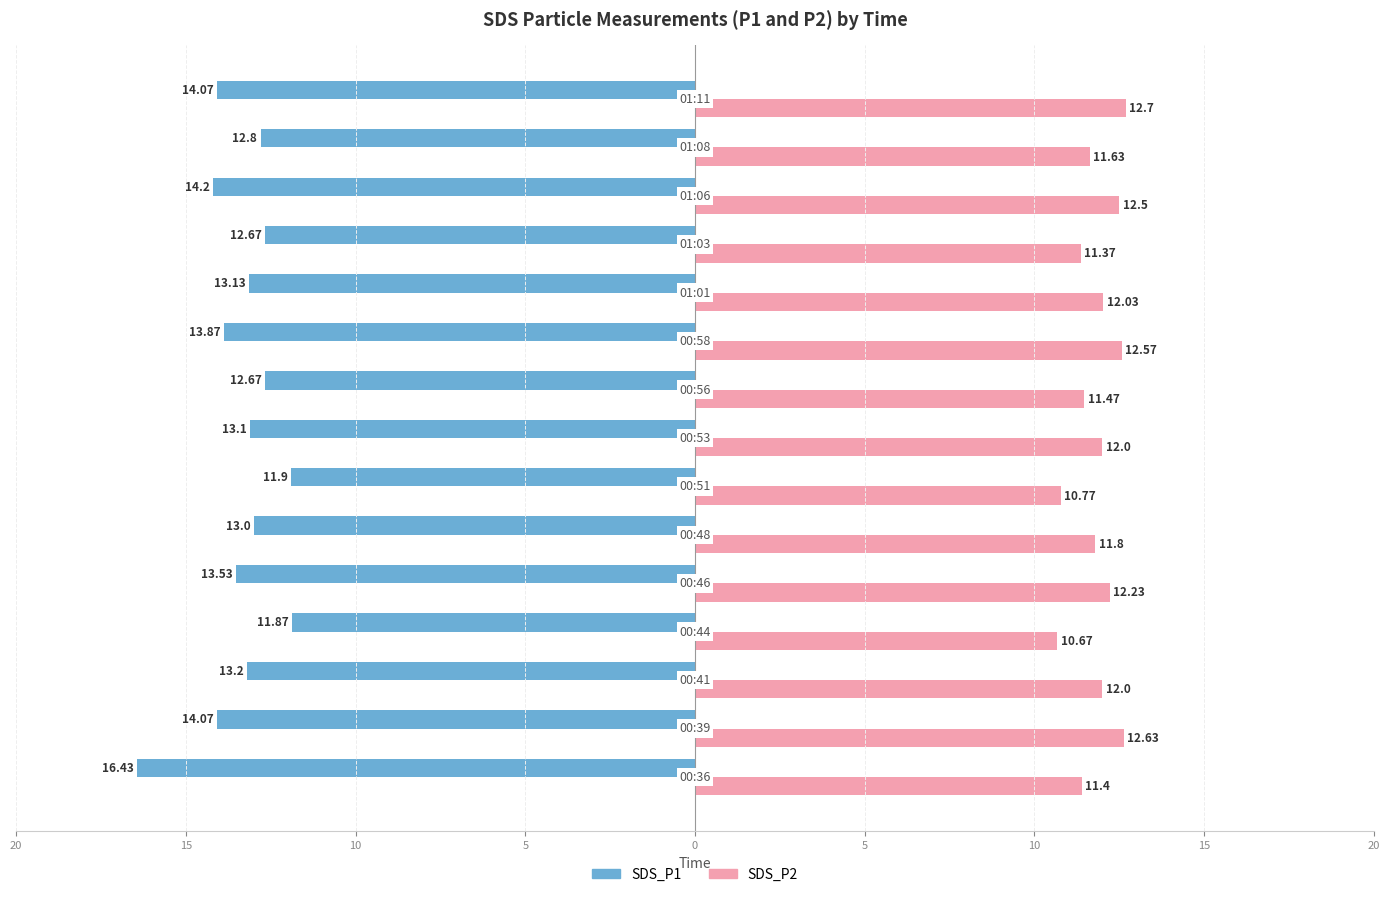

At how many categories does at least one series exceed -13?

15